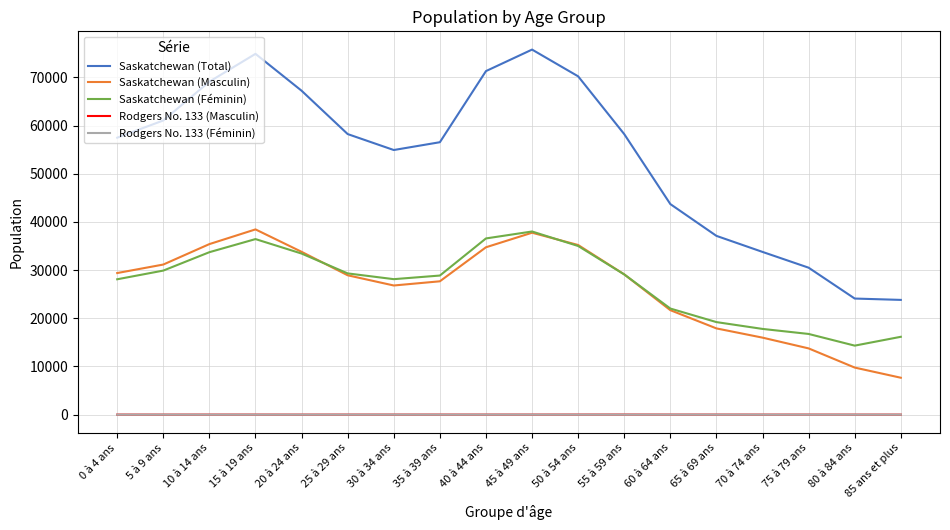

What is the total value across all series at 80 à 84 ans?

48195